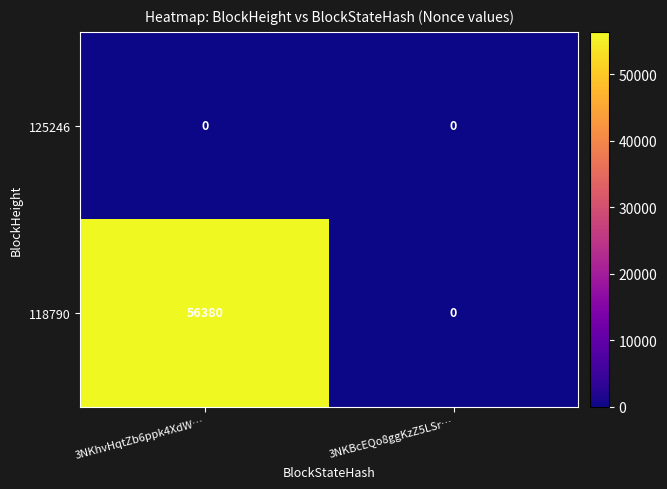

Which category has the highest value across all series?

3NKhvHqtZb6ppk4XdW…